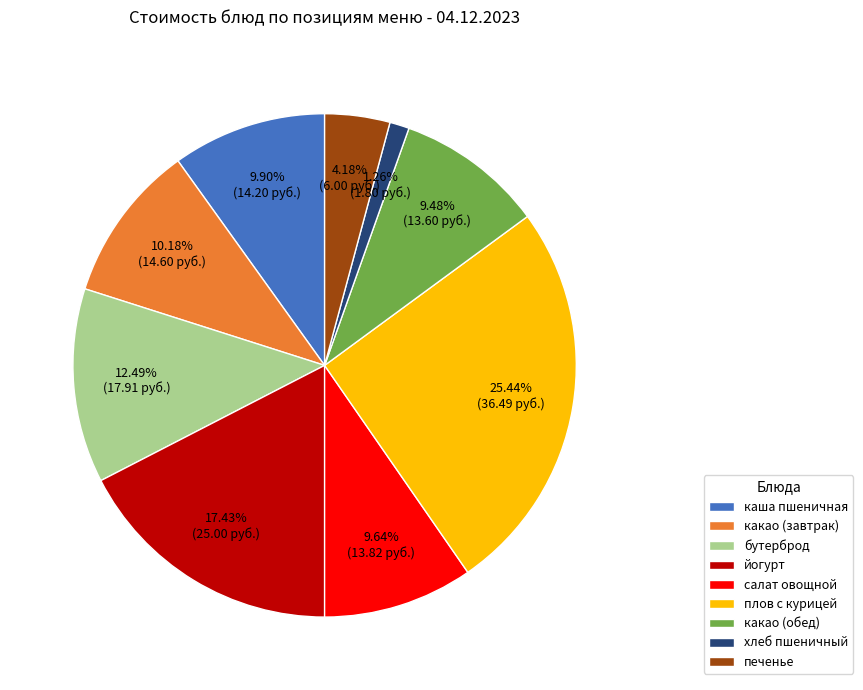

To the nearest percent, what is the combined percentage of каша пшеничная and бутерброд?

22%